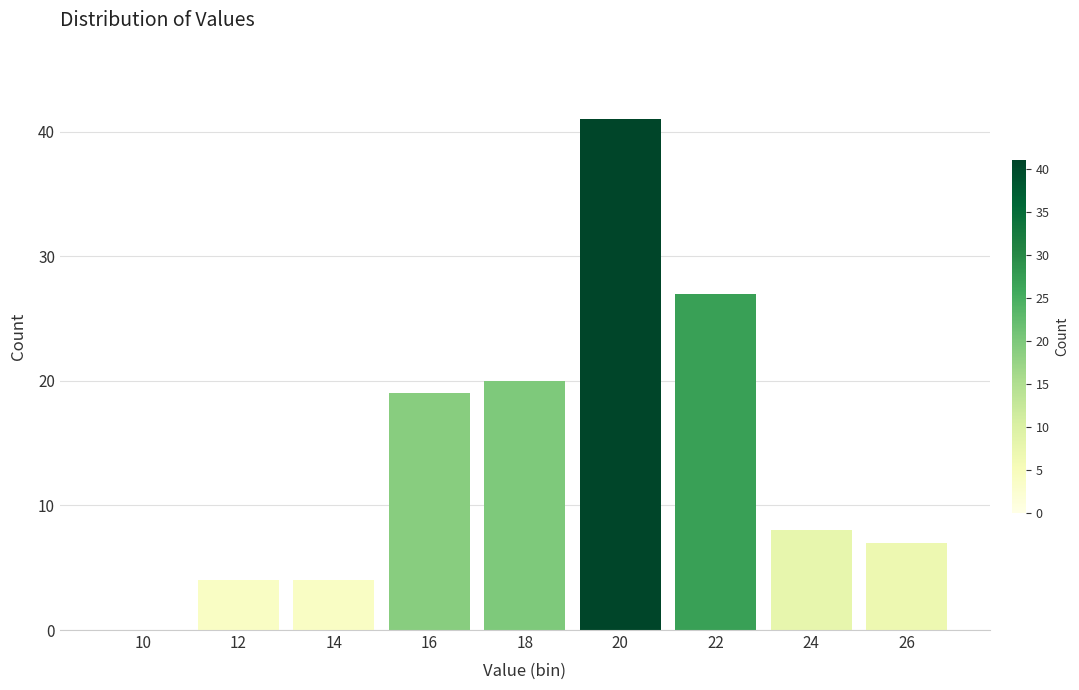

Reading left to right, what are all the values shown in this chart?

10=0	12=4	14=4	16=19	18=20	20=41	22=27	24=8	26=7